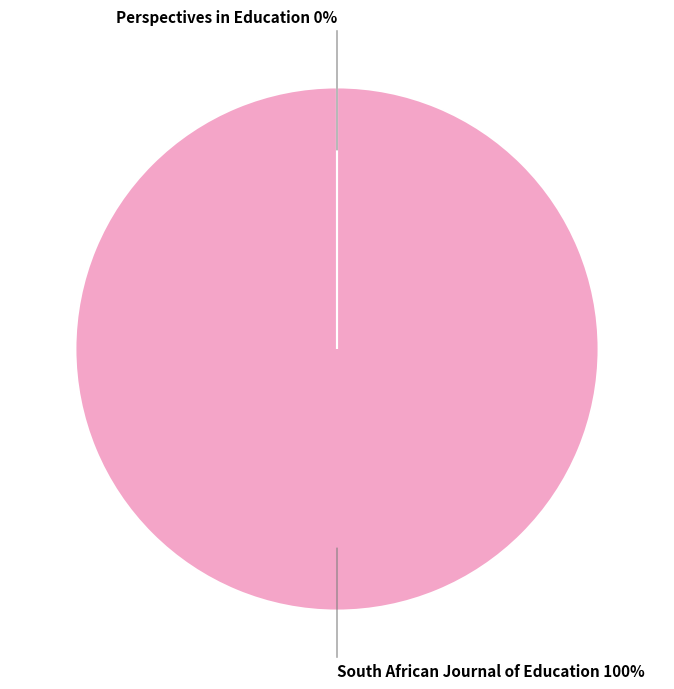

Does any single category account for the majority?

Yes